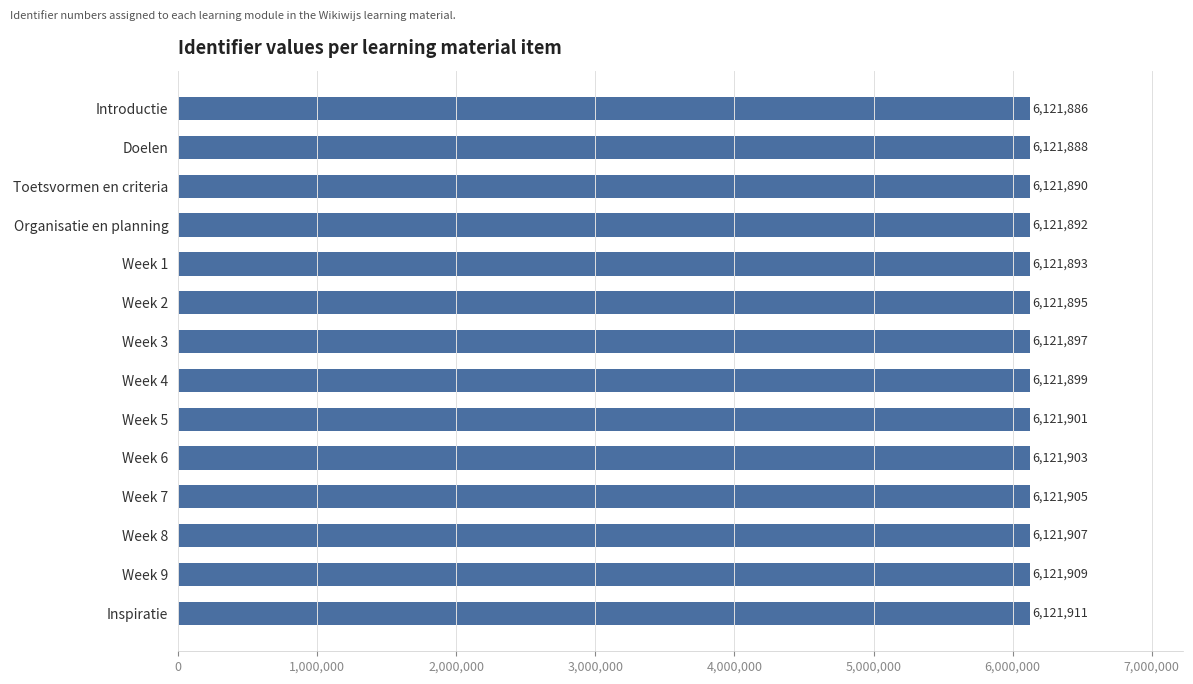

What is the ratio of the value at Inspiratie to the value at Toetsvormen en criteria?

1.0